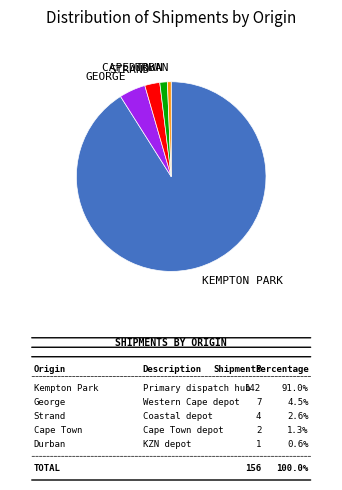

Does any single category account for the majority?

Yes